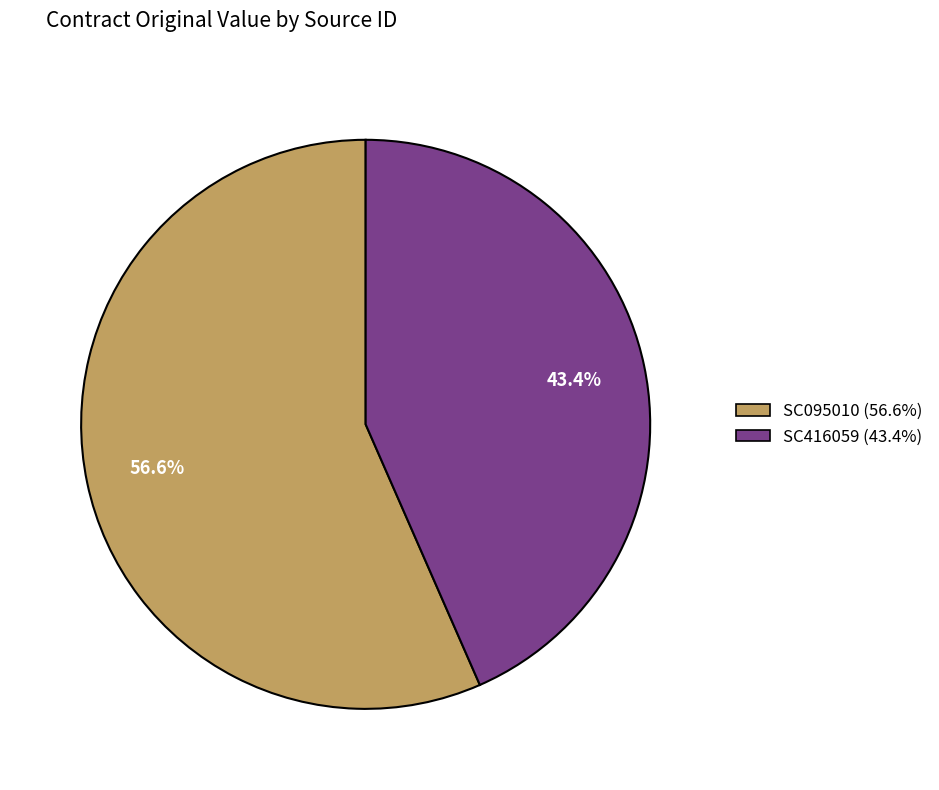

What is the largest slice in the pie chart?

SC095010